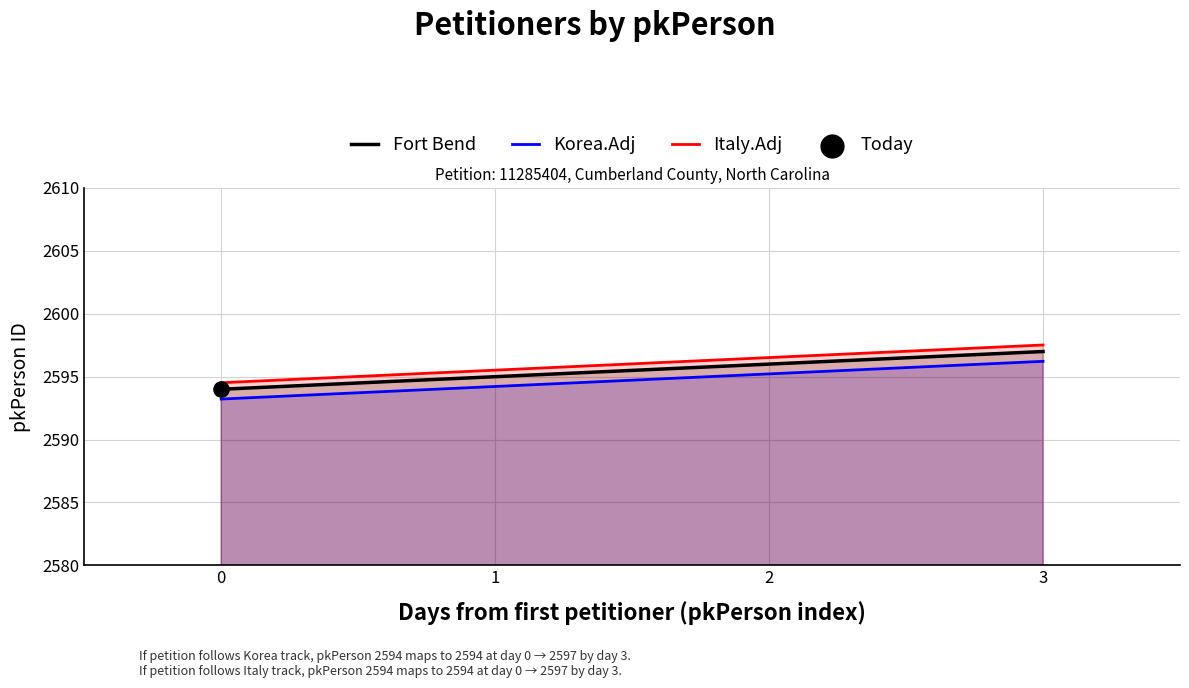

Which series has the widest spread of values?

Italy.Adj